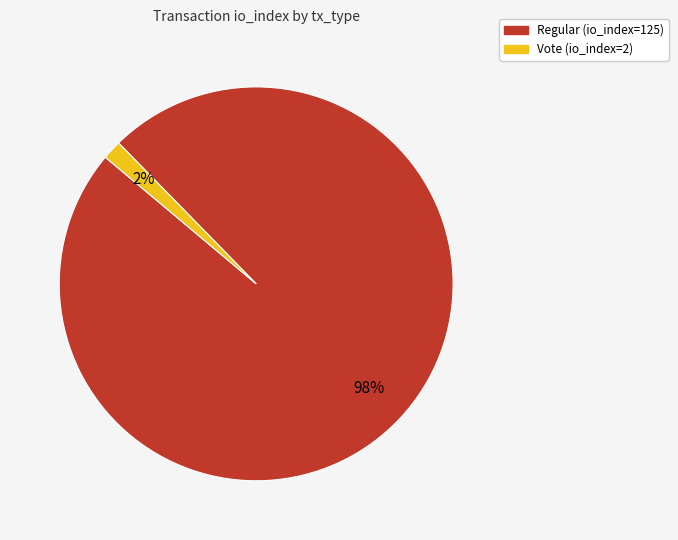

To the nearest percent, what is the average slice percentage?

50%